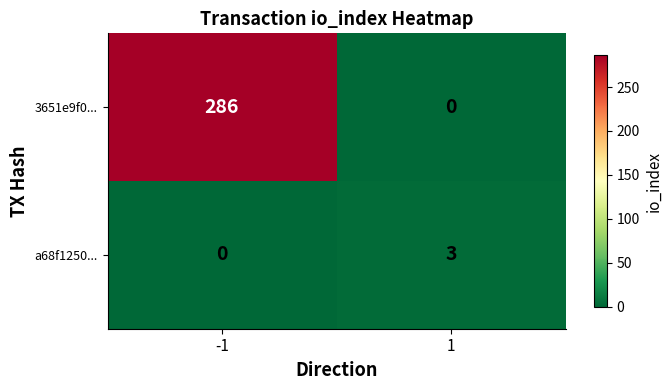

What is the difference between the maximum and minimum values in the 3651e9f0... series?

286